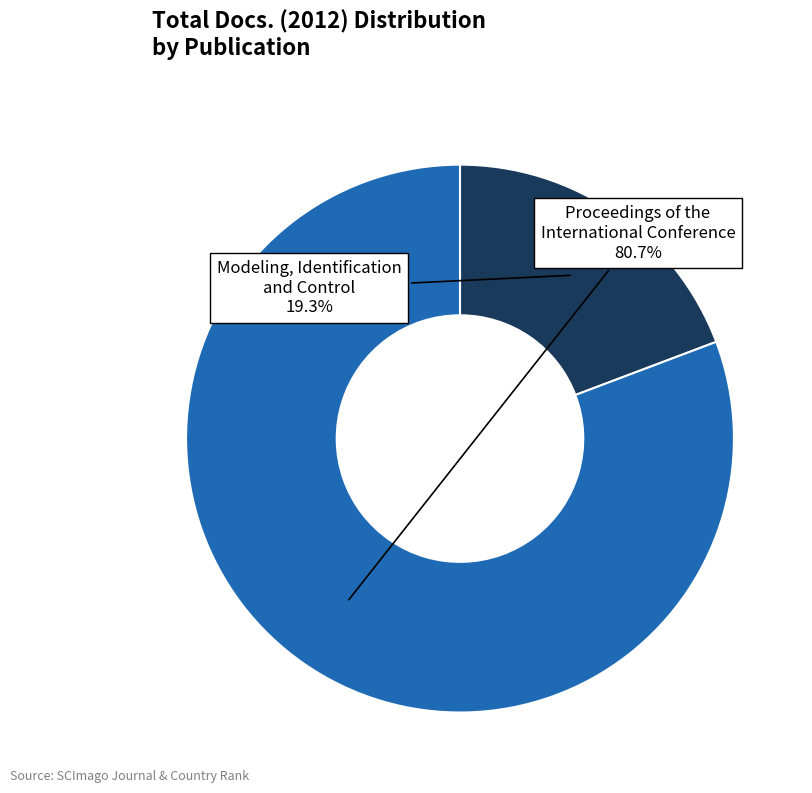

Is there a majority slice in this chart?

Yes